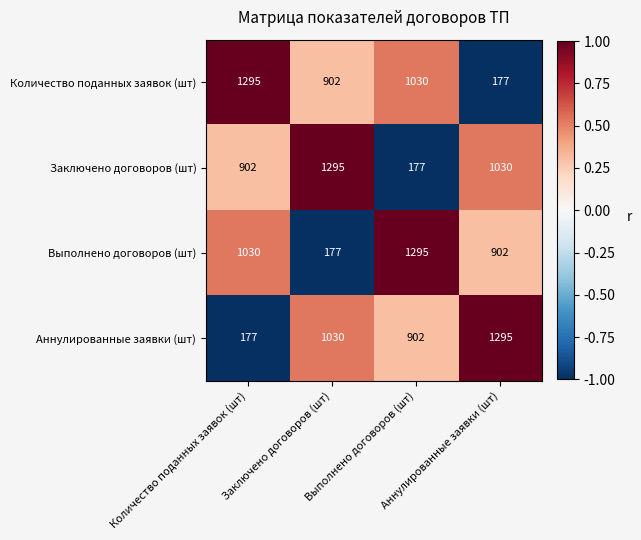

Count the number of data series in this chart.

4